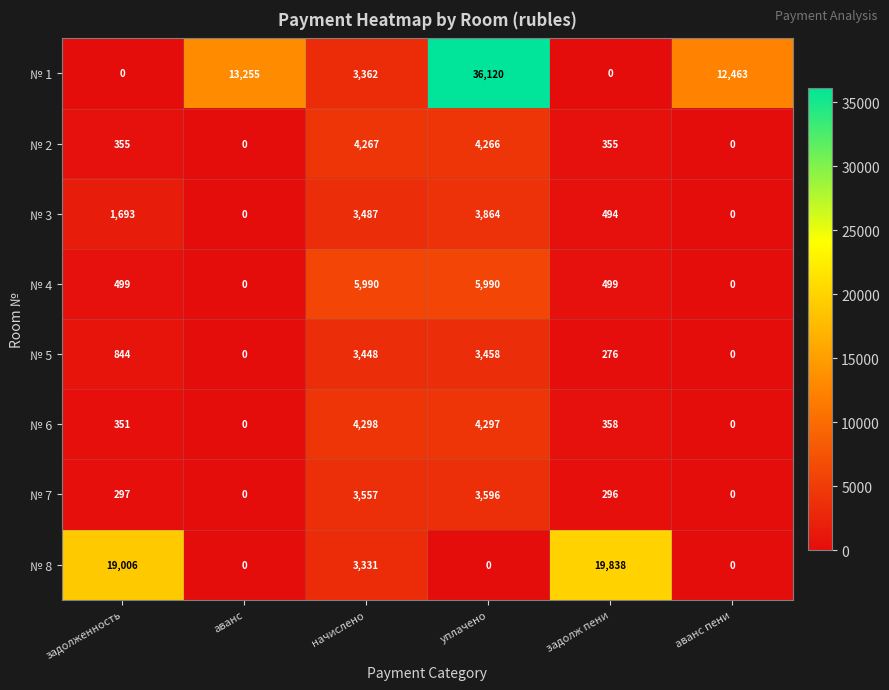

What is the sum of all № 1 values?

65200